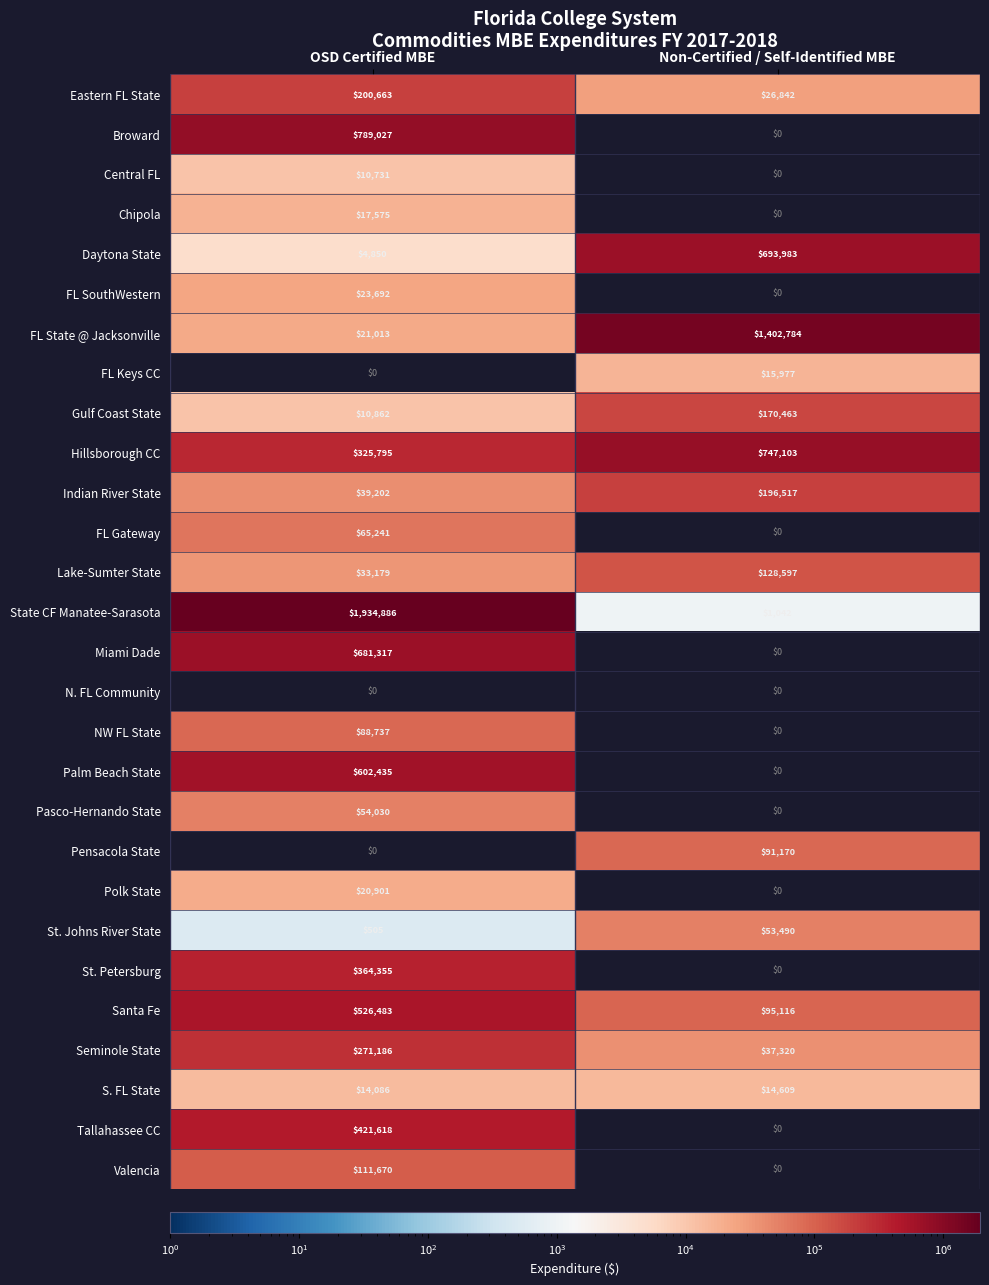

What is the highest value of the FL Keys CC series?

15977